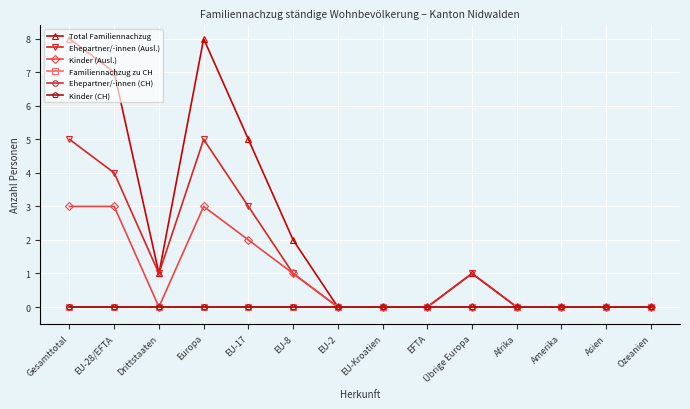

Does the chart have visible grid lines?

Yes